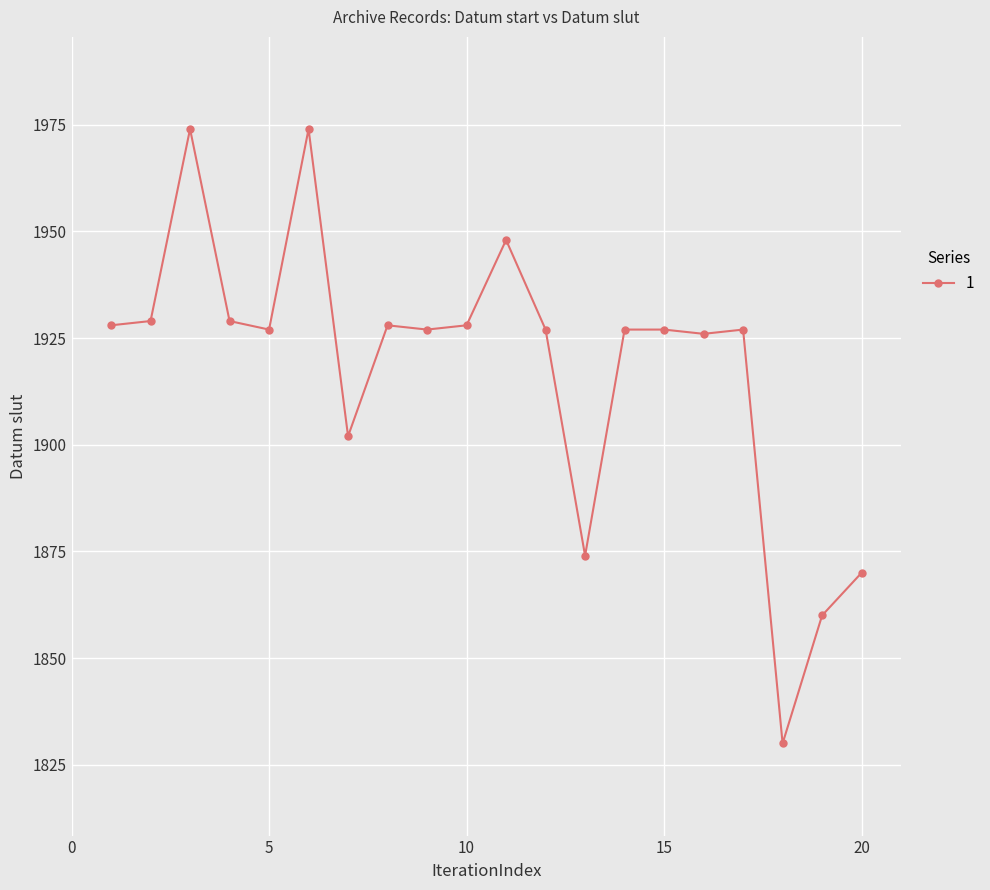

True or false: there are more than 1 points higher than both neighbors.

True